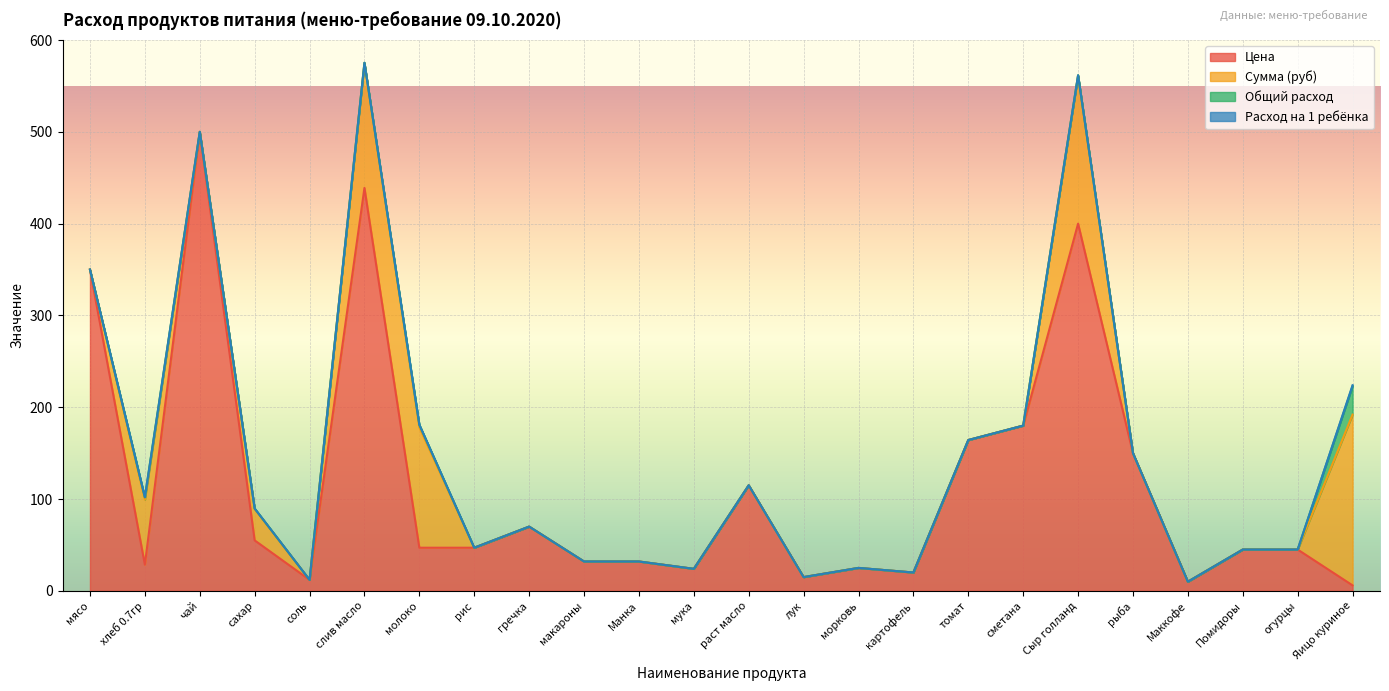

True or false: Общий расход and Сумма (руб) cross at least once.

False